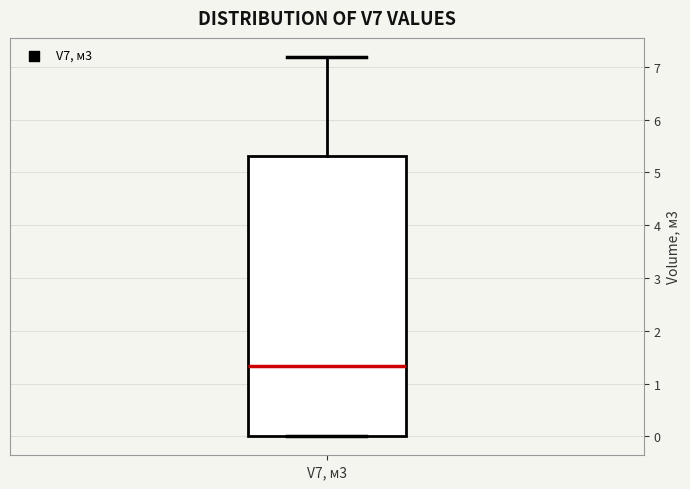

Where does the median line of the box for V7, м3 sit on the y-axis? The values are not printed on the chart, so give them approximately, as read against the axis.

1.3